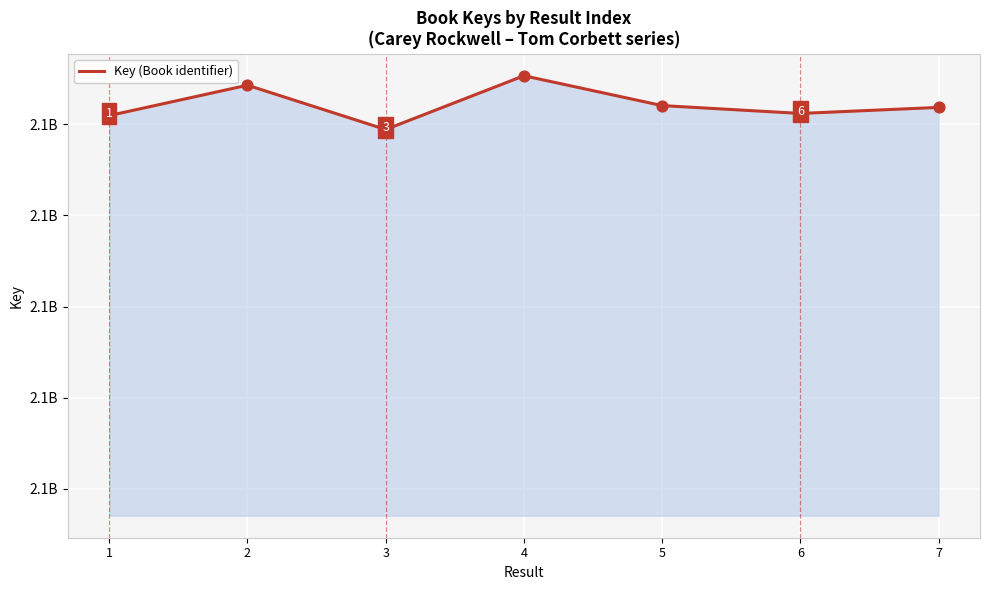

What is the change in value from 2 to 7?

-12181